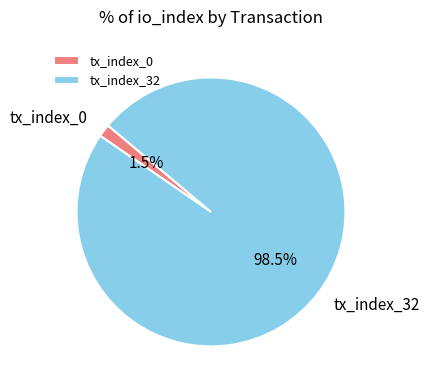

Rank the categories by value from lowest to highest.

tx_index_0, tx_index_32